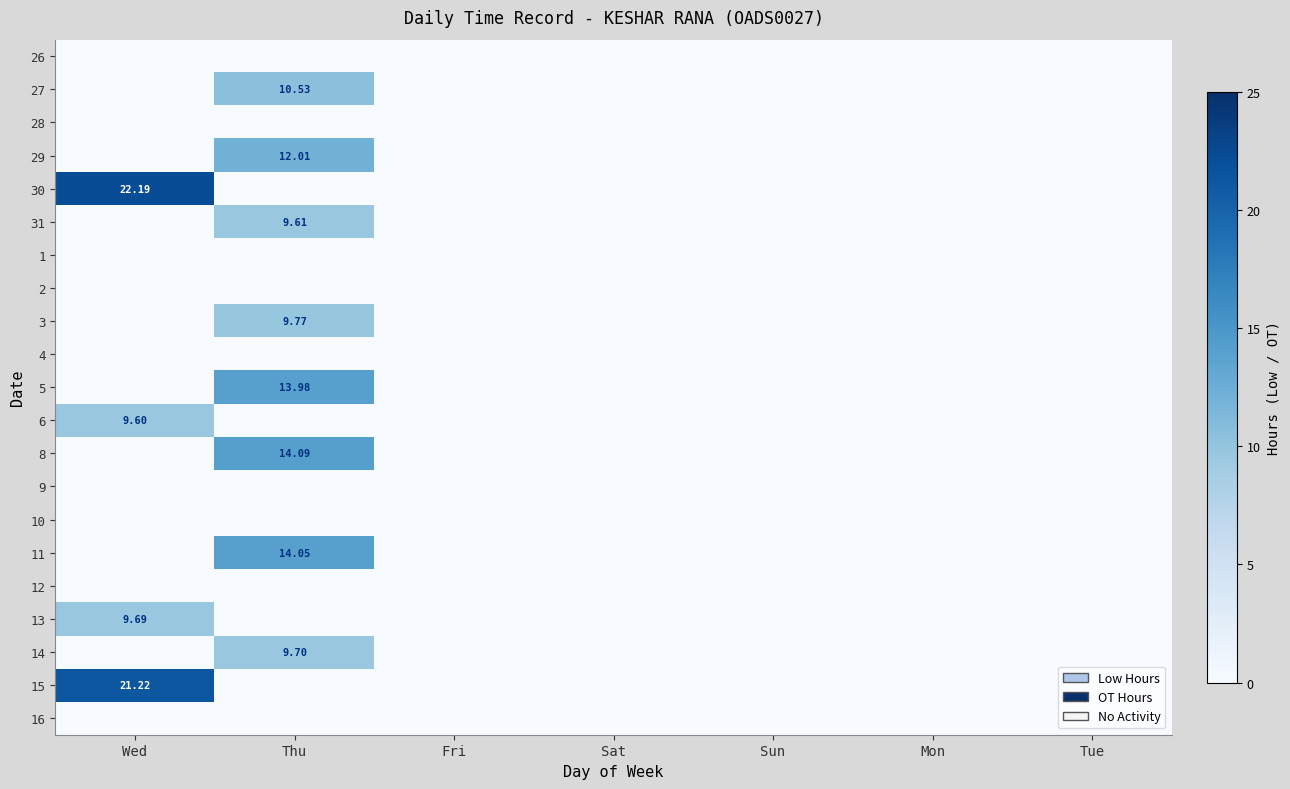

At how many categories does at least one series exceed 20?

1